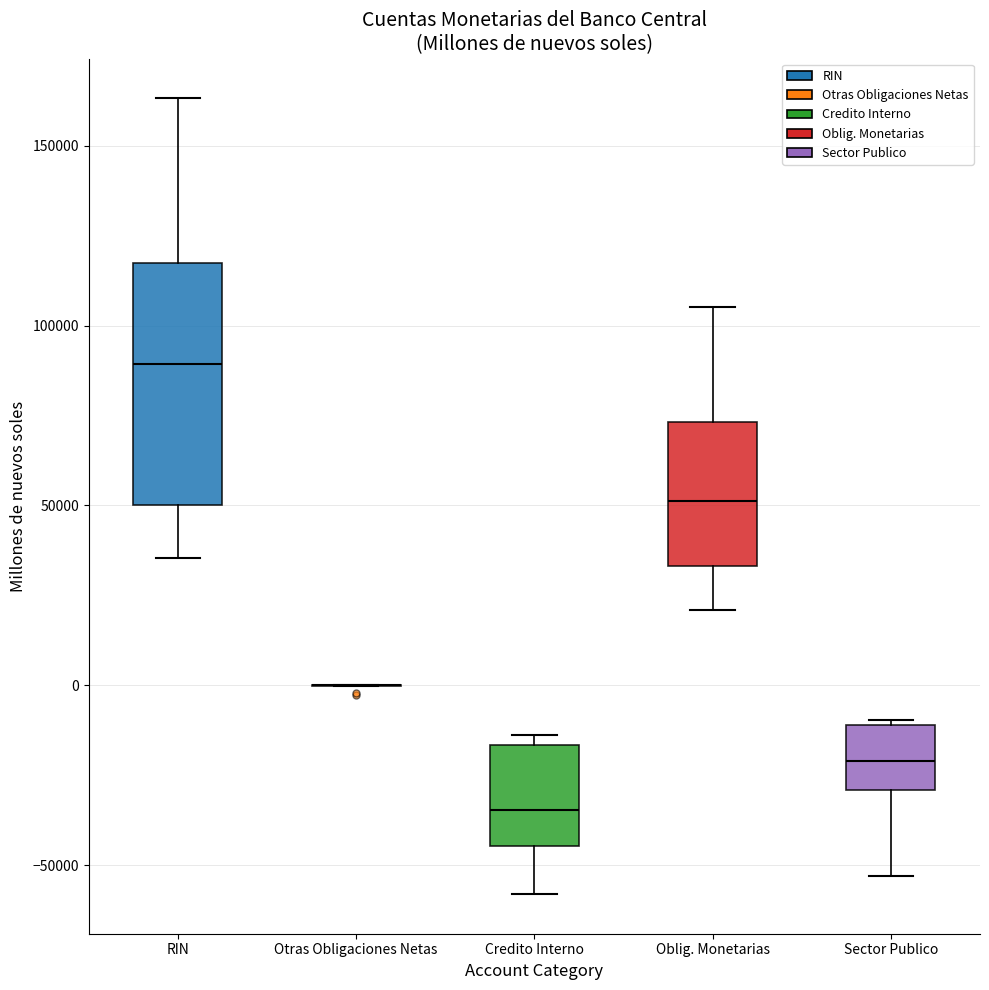

Reading left to right, read every box against the y-axis: the position of its median line, the range the box covers, and the ends of its whiskers. The values are not printed on the chart, so give them approximately, as read against the axis.

RIN: median 90000, box 50000 to 115000, whiskers 35000 to 165000
Otras Obligaciones Netas: box collapsed to a line at 0, whiskers 0 to 0
Credito Interno: median -35000, box -45000 to -15000, whiskers -60000 to -15000 (just above the box's upper edge)
Oblig. Monetarias: median 50000, box 35000 to 75000, whiskers 20000 to 105000
Sector Publico: median -20000, box -30000 to -10000, whiskers -55000 to -10000